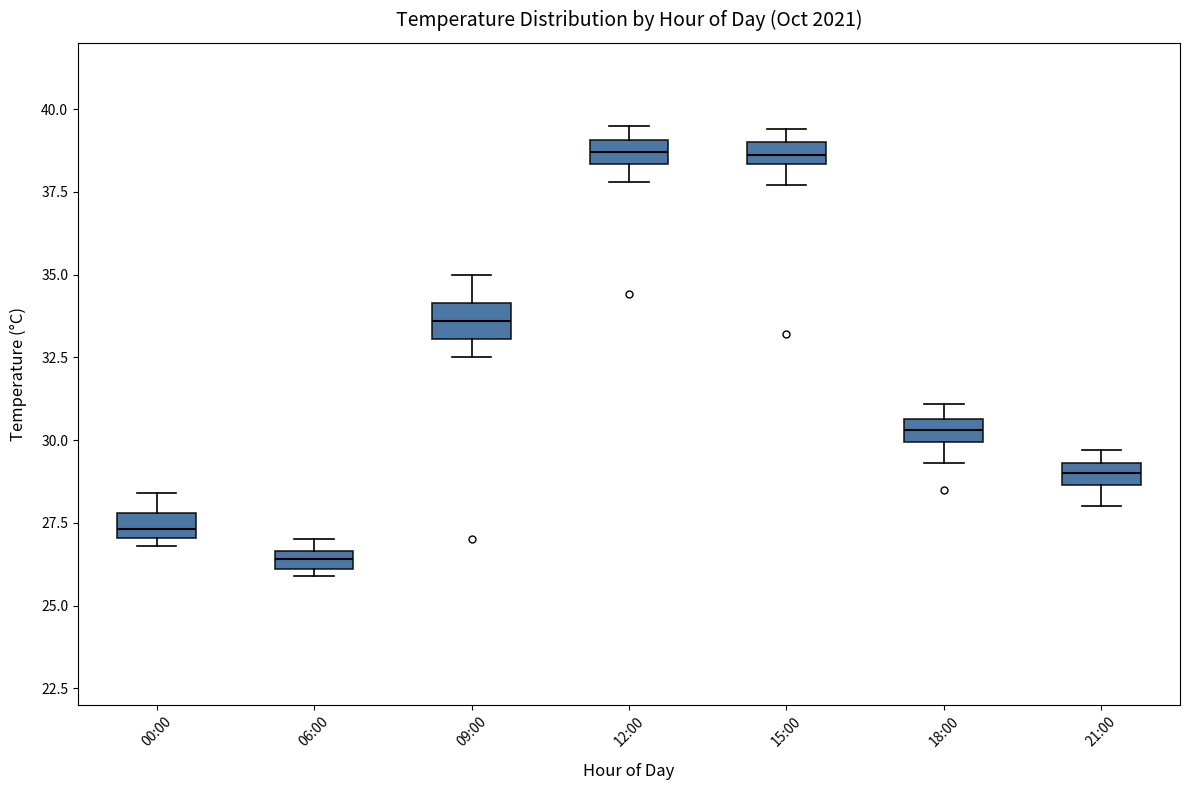

Which box has the lowest median line?

06:00